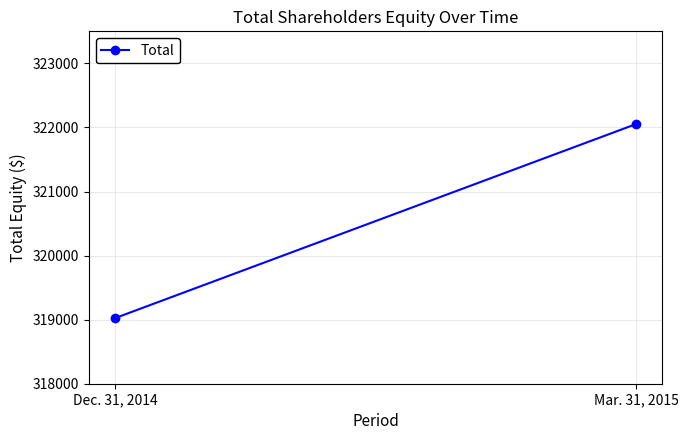

Rank the categories by value from highest to lowest.

Mar. 31, 2015, Dec. 31, 2014